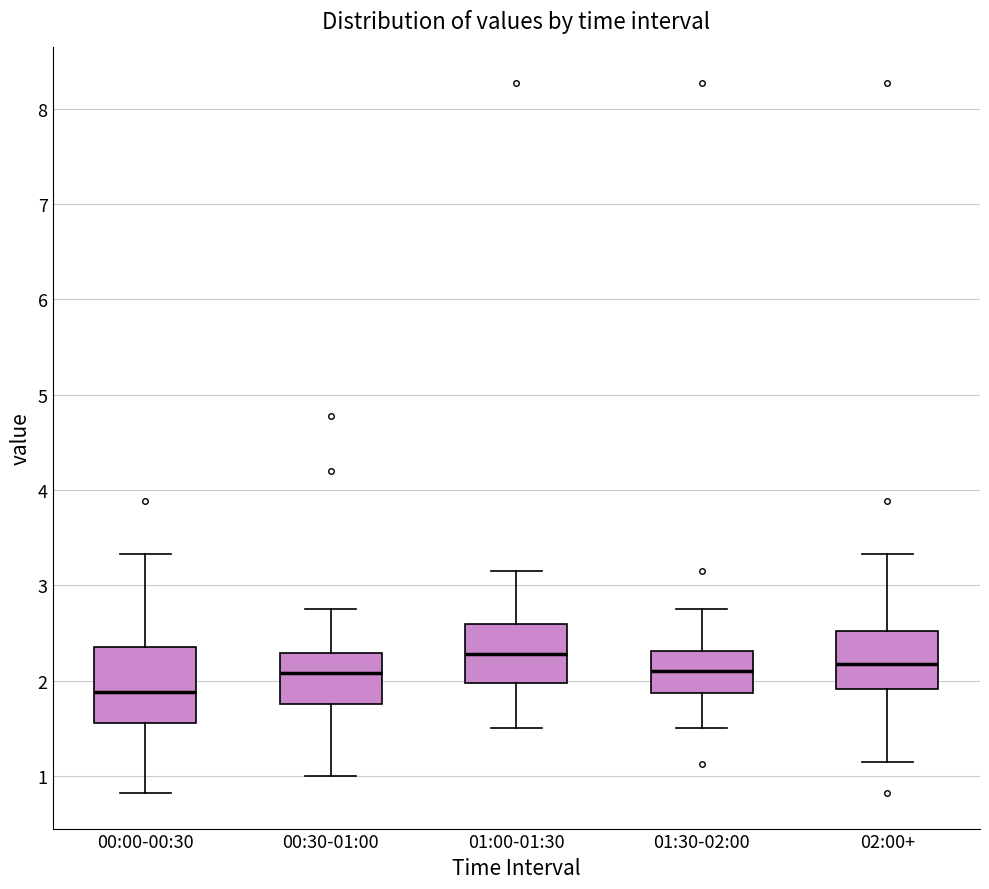

Comparing the boxes themselves (not the whiskers), which one is the tallest?

00:00-00:30